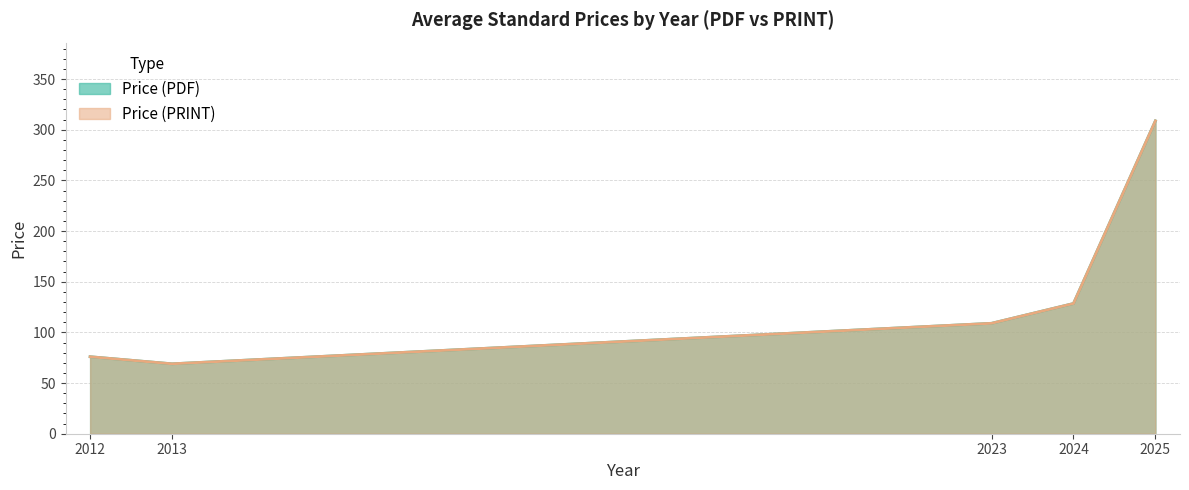

Does the chart have visible grid lines?

Yes